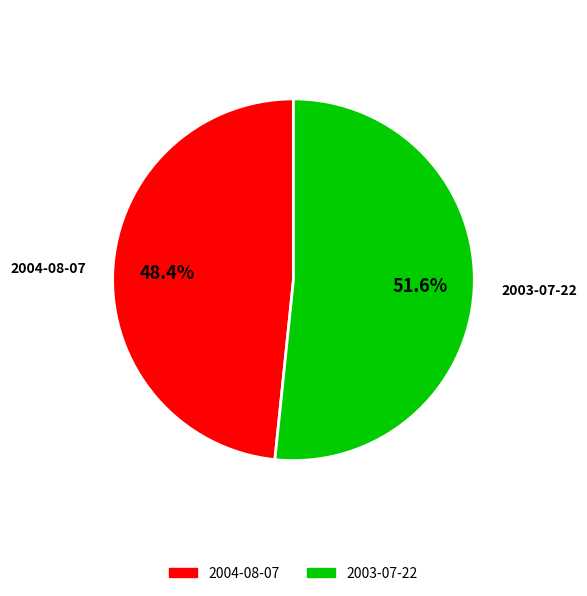

Between 2004-08-07 and 2003-07-22, which is larger?

2003-07-22